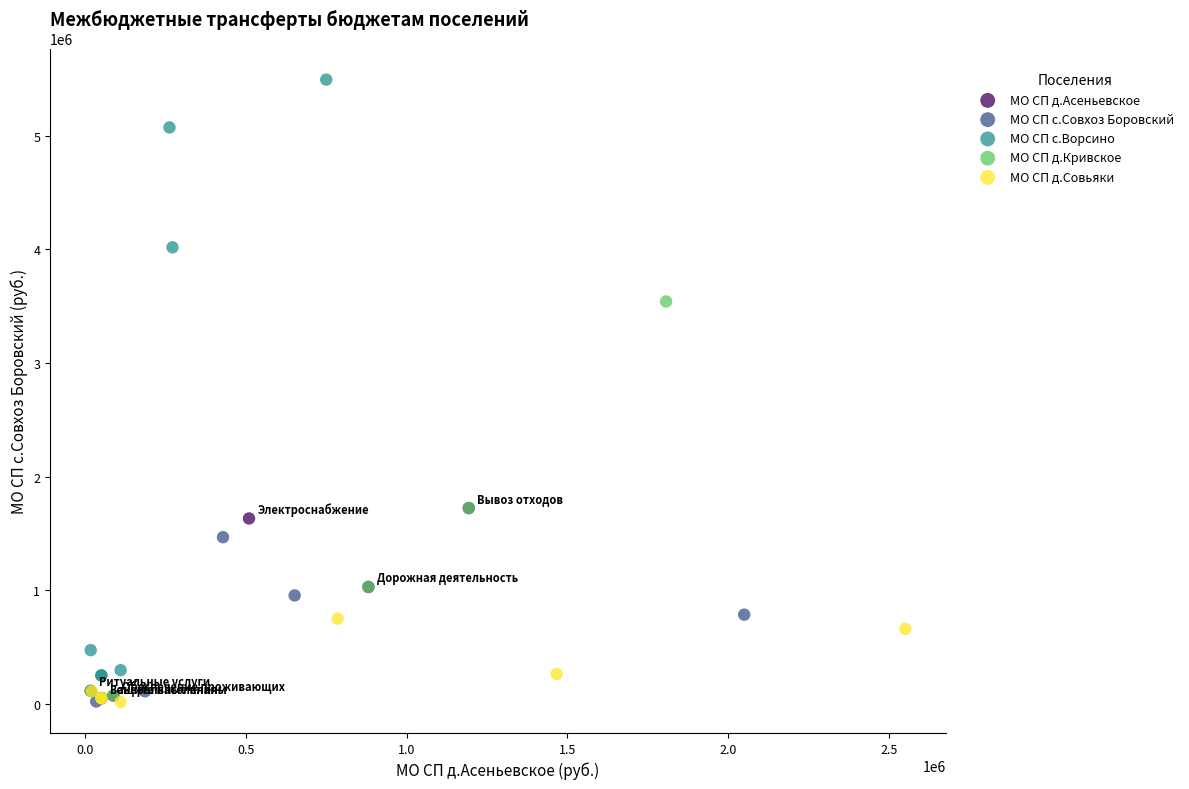

Which series has the widest spread of Y values?

МО СП с.Ворсино